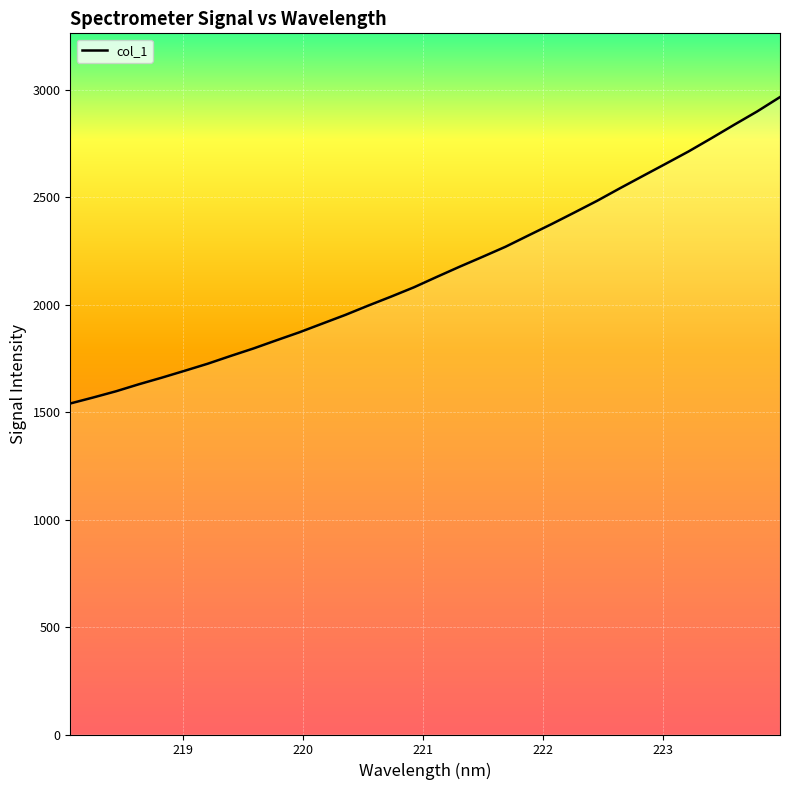

What is the smallest value displayed?

1540.9